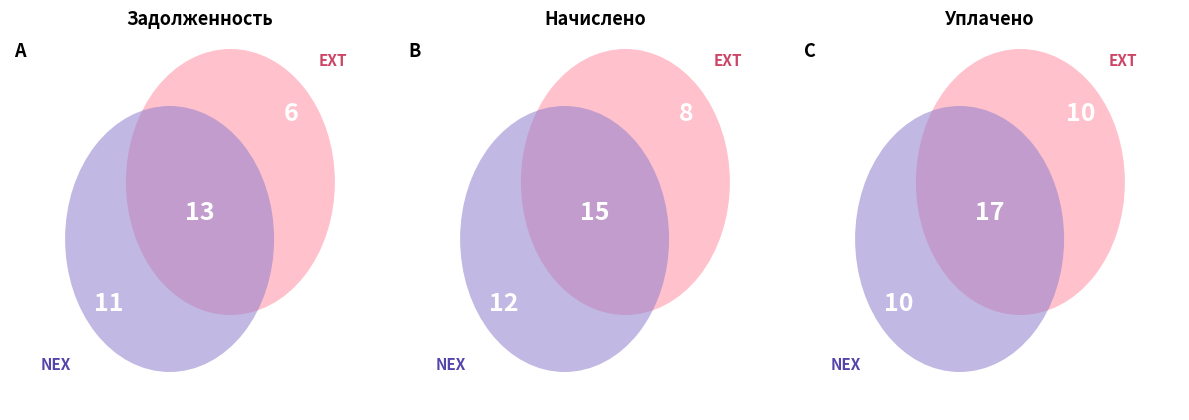

Which category has the smallest portion of the pie?

задолженность